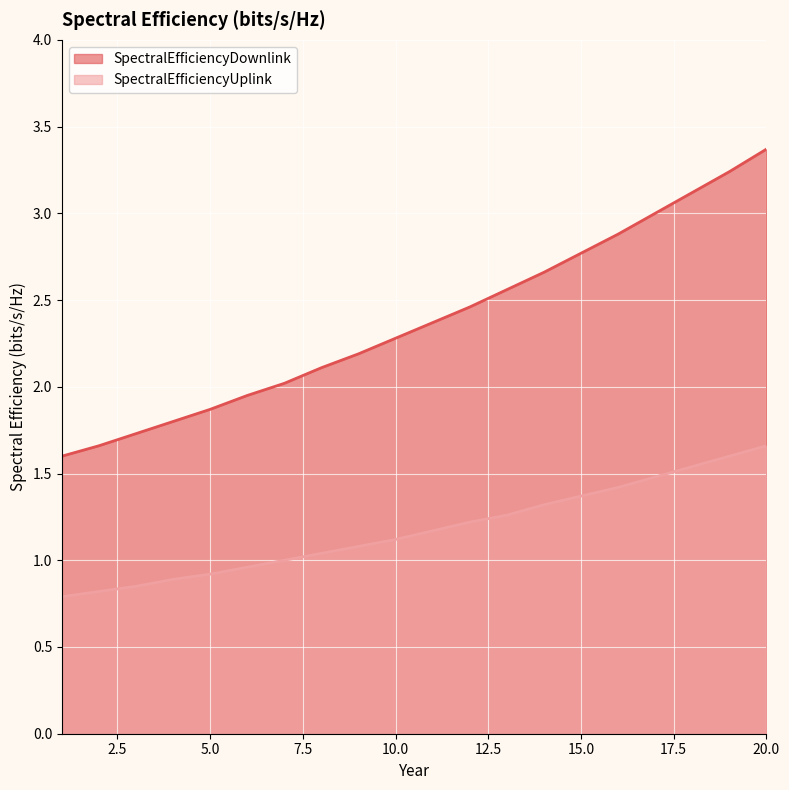

Where does the SpectralEfficiencyUplink series first go above 1?

8